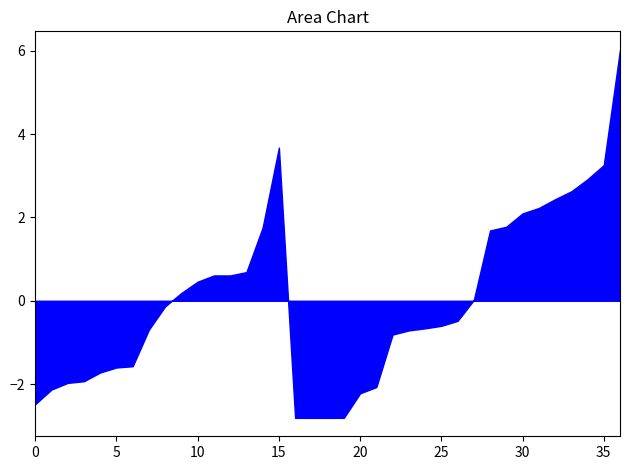

What is the minimum value shown in the chart?

-2.8